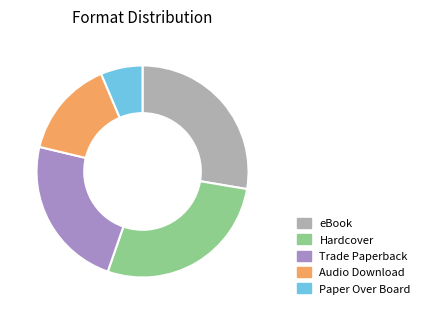

What is the ratio of the value at eBook to the value at Paper Over Board?

4.3